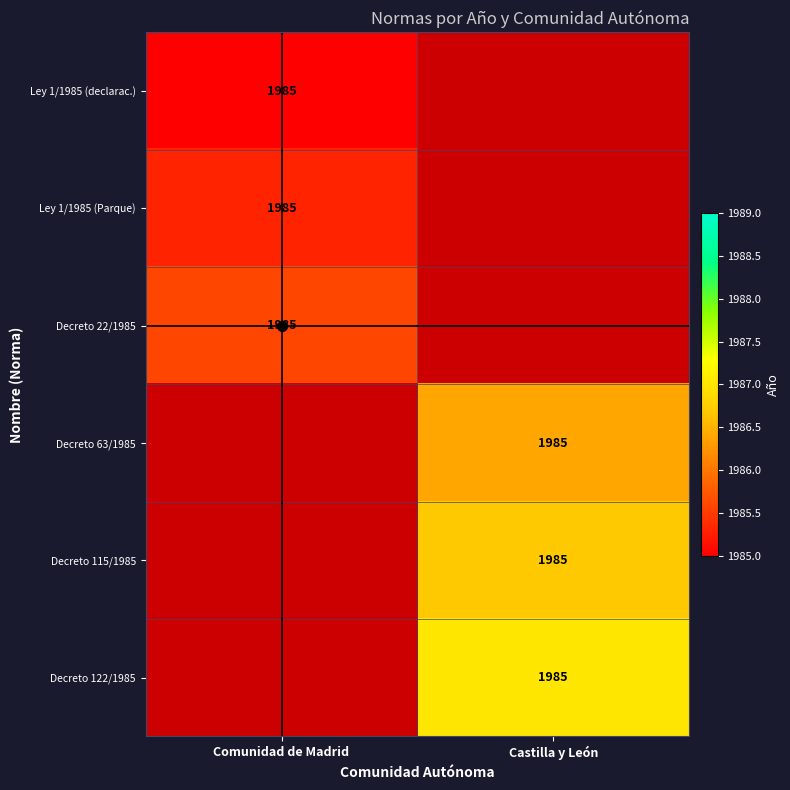

List the series in order of their overall mean, highest first.

Ley 1/1985 (declarac.), Ley 1/1985 (Parque), Decreto 22/1985, Decreto 63/1985, Decreto 115/1985, Decreto 122/1985